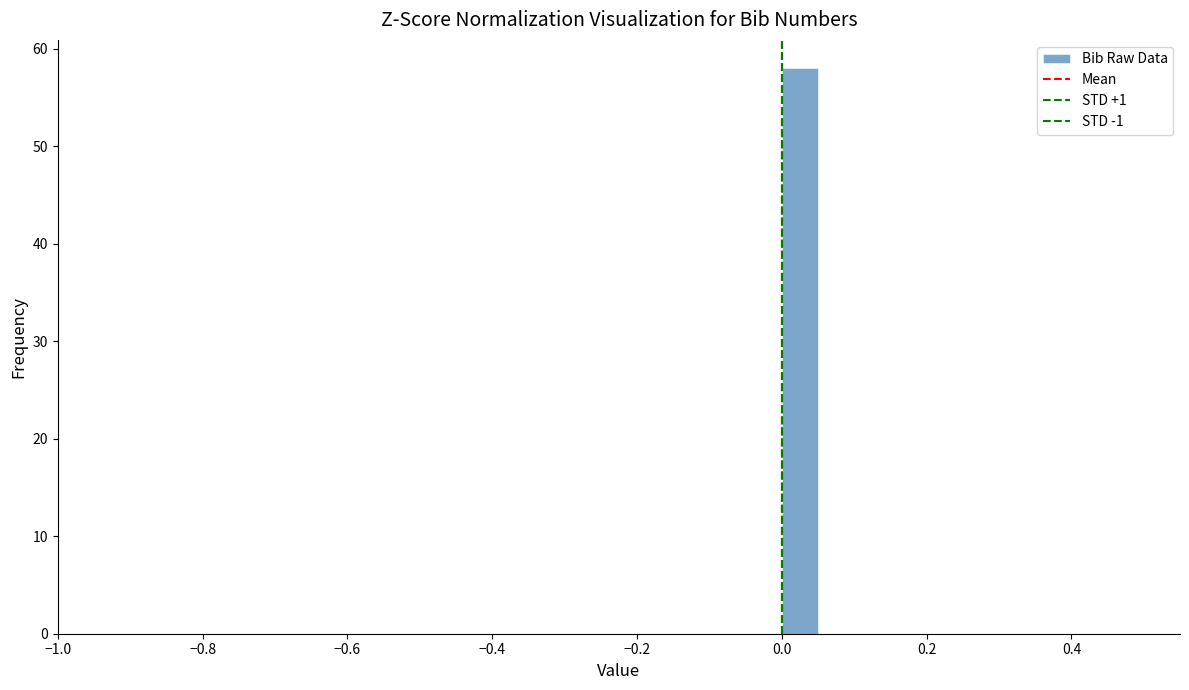

Read against the x-axis, roughly where is the centre of the tallest bar?

0.02